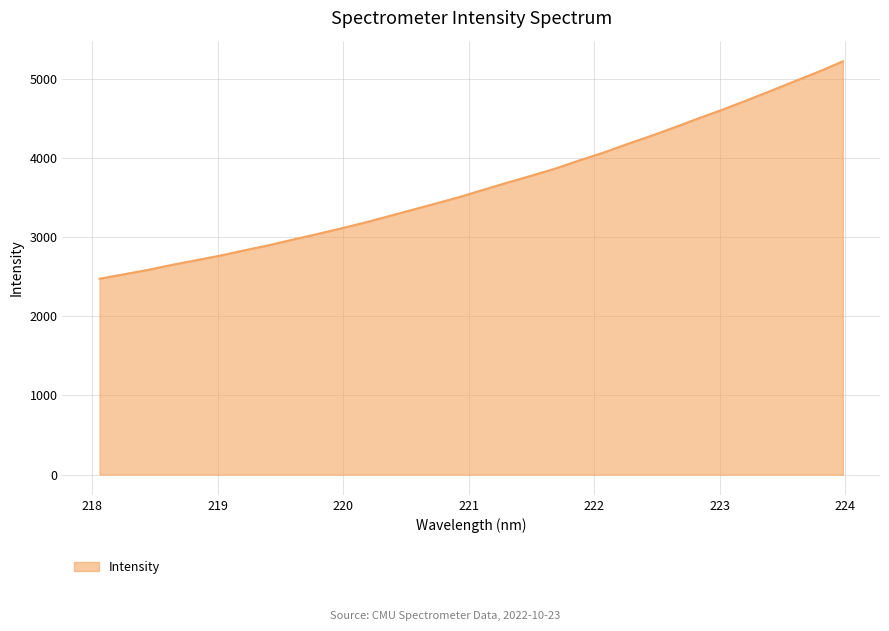

What is the greatest value displayed?

5218.7